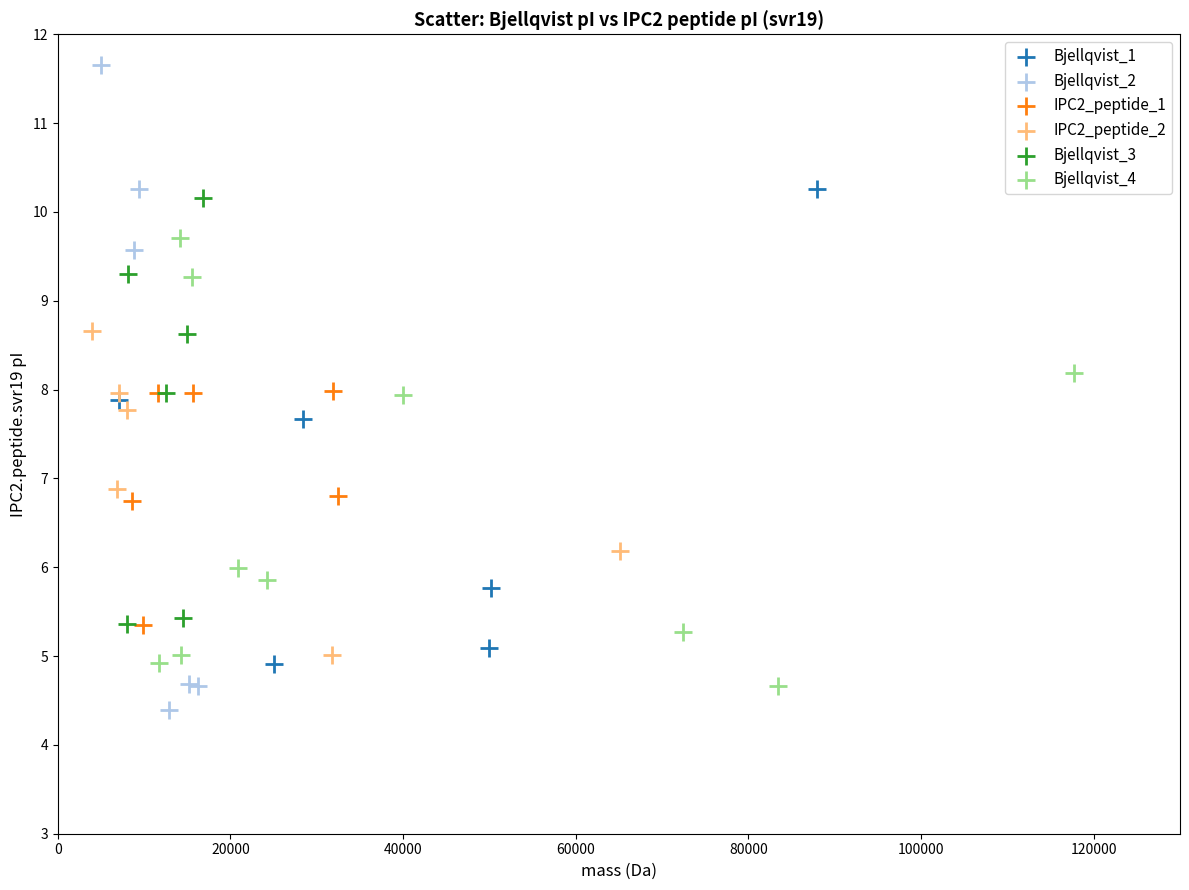

What are all the series names shown in the legend?

Bjellqvist_1, Bjellqvist_2, IPC2_peptide_1, IPC2_peptide_2, Bjellqvist_3, Bjellqvist_4